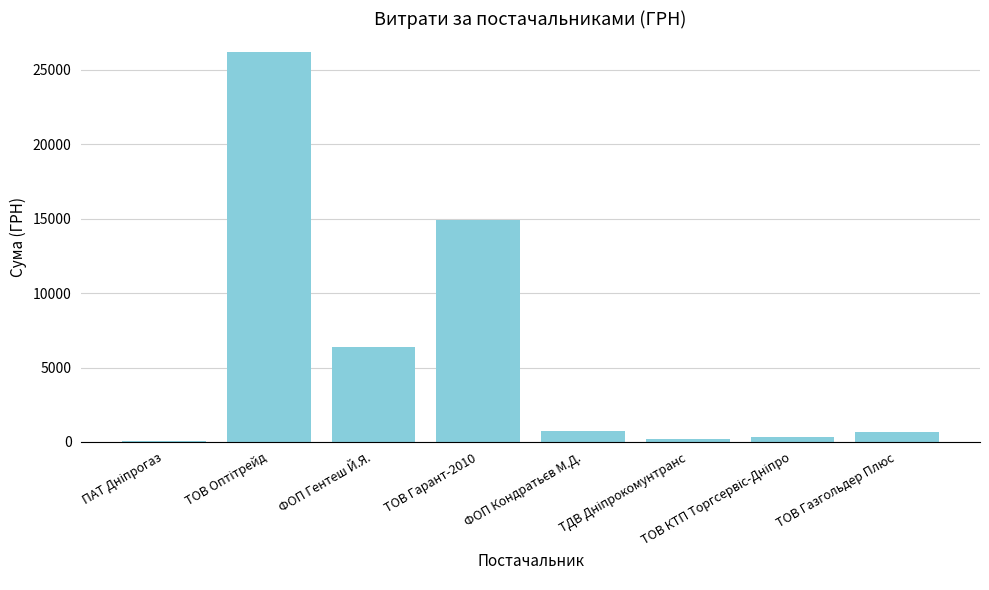

What is the change in value from ТОВ Гарант-2010 to ТОВ Газгольдер Плюс?

-14222.0